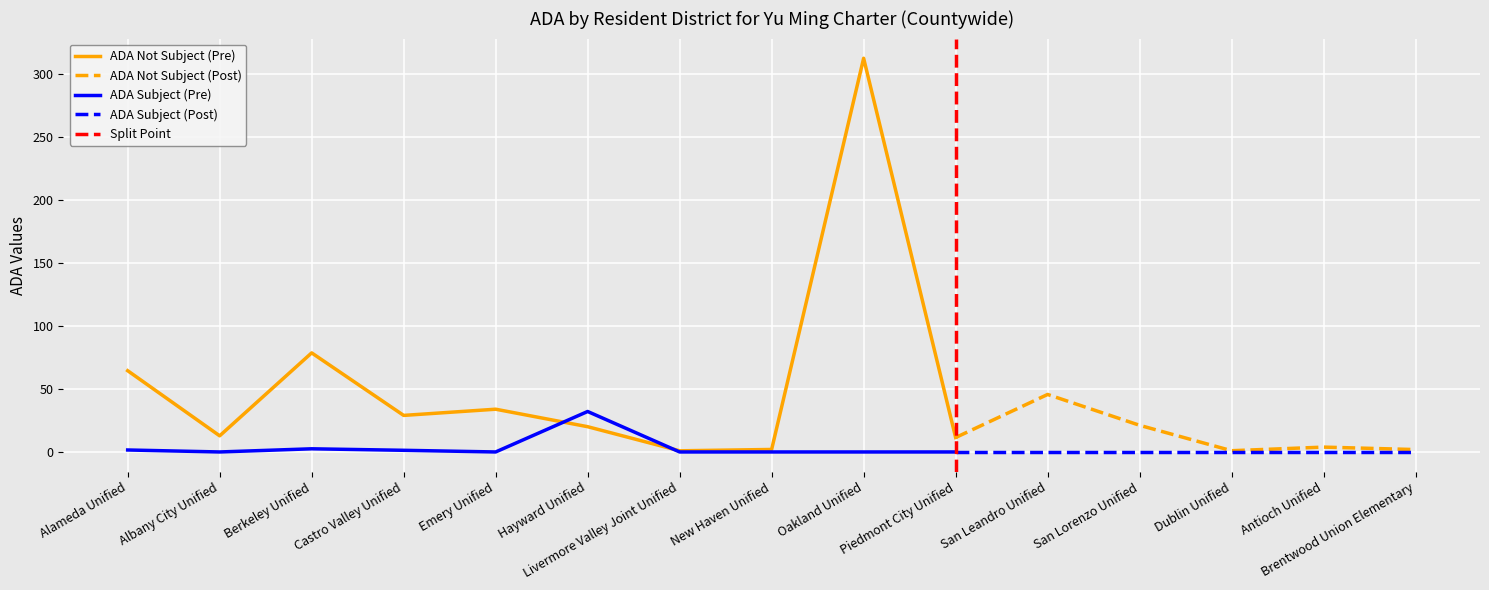

What is the lowest value of the ADA Not Subject to In-lieu series?

0.9